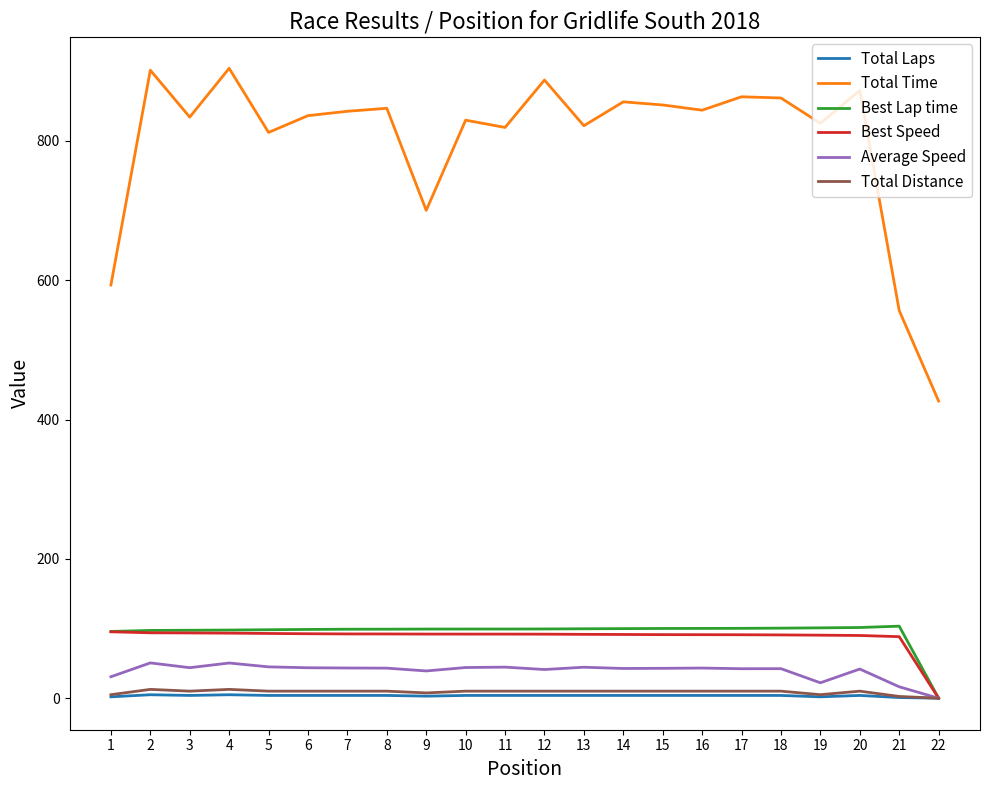

What are all the series names shown in the legend?

Total Laps, Total Time, Best Lap time, Best Speed, Average Speed, Total Distance